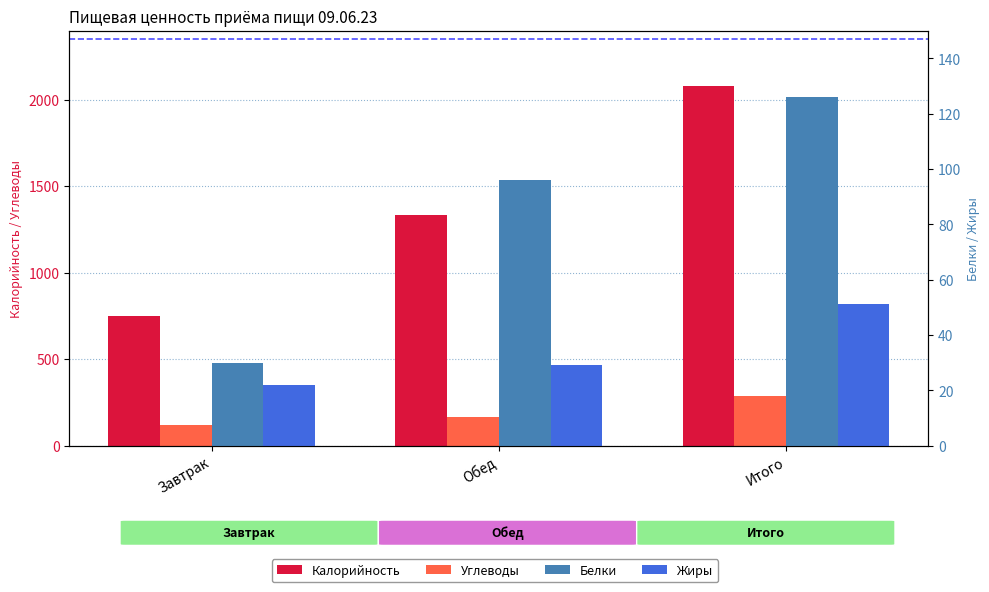

At which category is the sum across all series the highest?

Итого